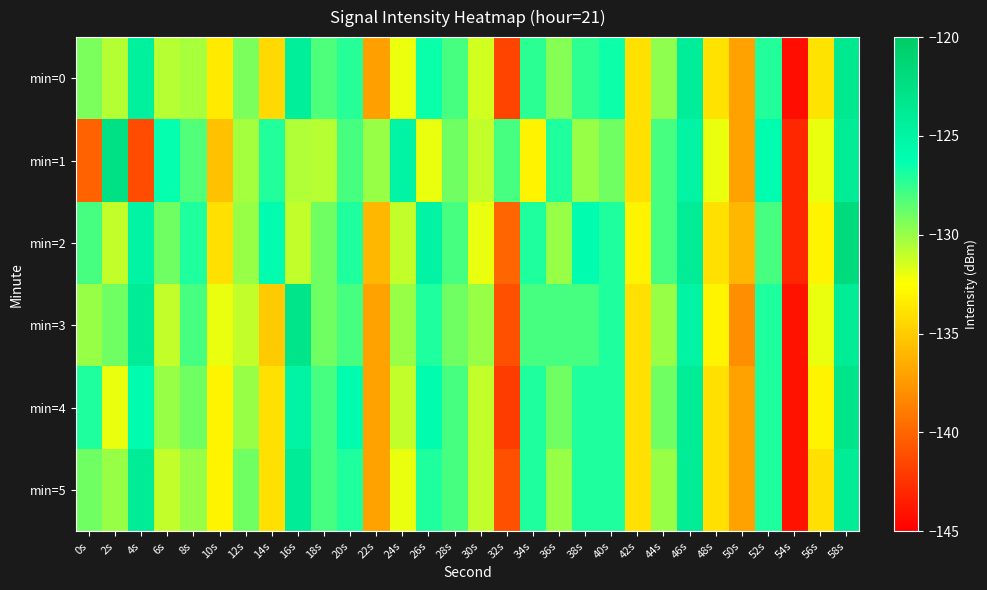

What is the total value across all series at 58s?

-740.6